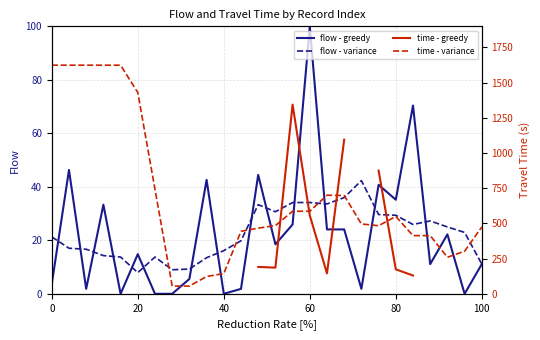

Is it true that flow - variance equals 2.9 at 100?

False